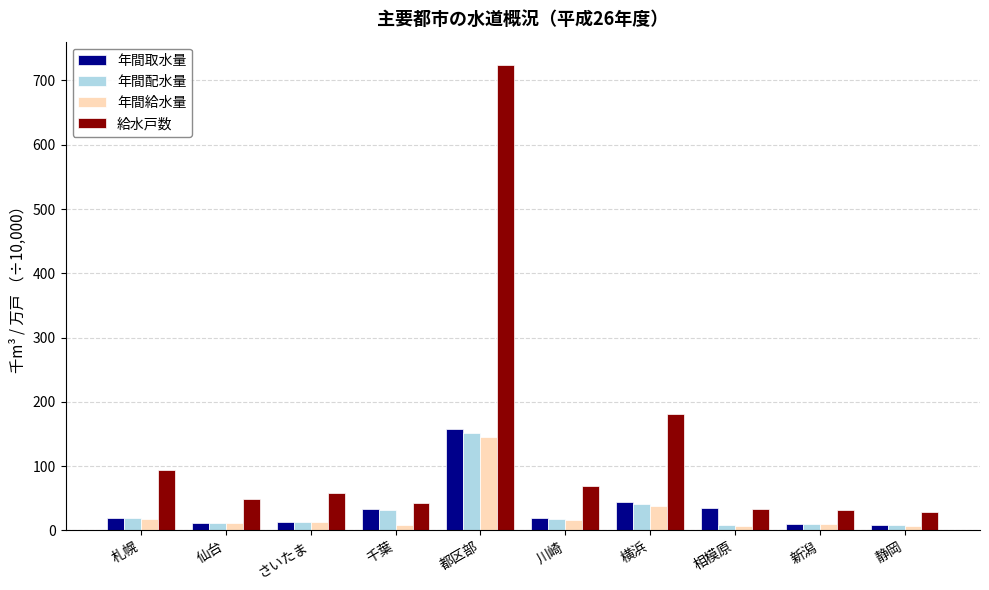

The 給水戸数 series shows 69.3 at 川崎. True or false?

True